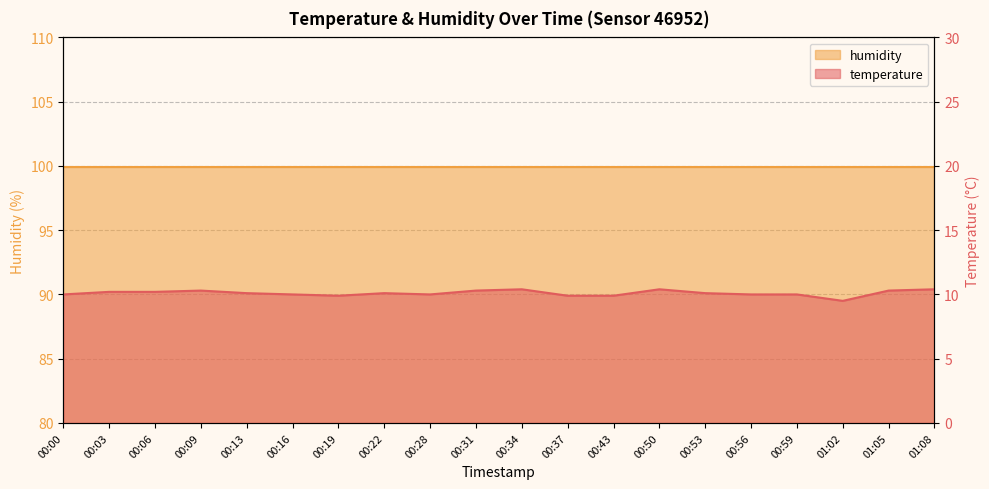

How many interior local valleys (lower than both neighbors) does the data have?

3